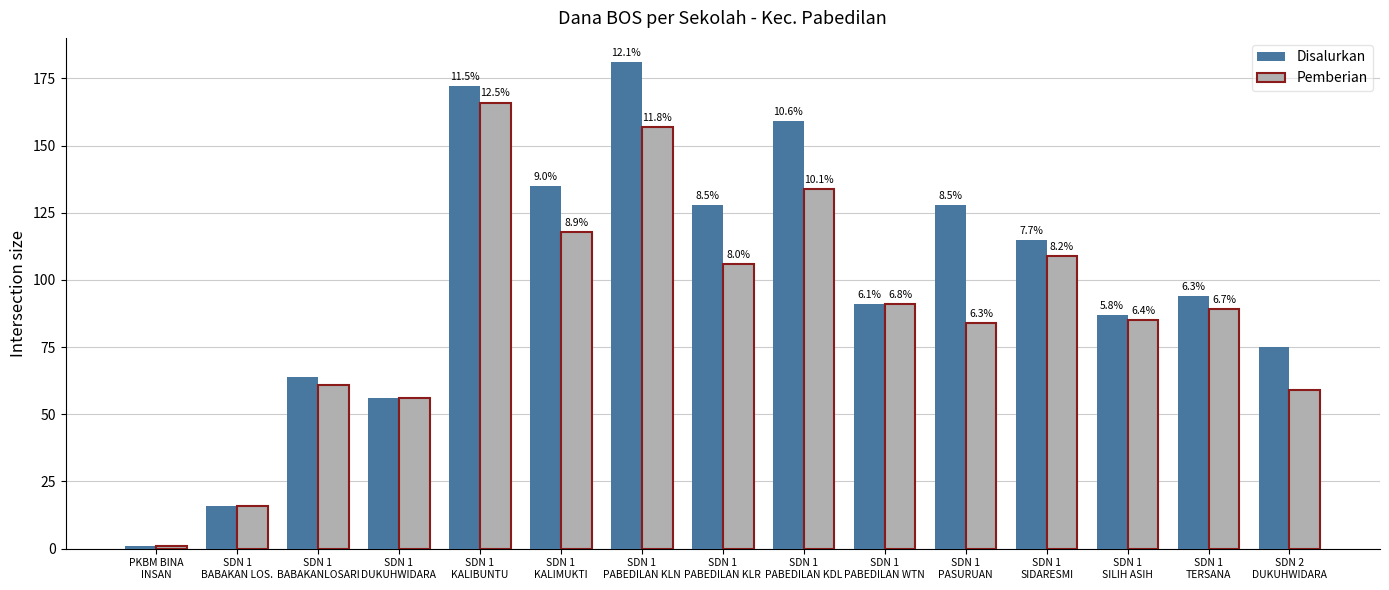

List the series in order of their peak value, highest first.

Disalurkan, Pemberian